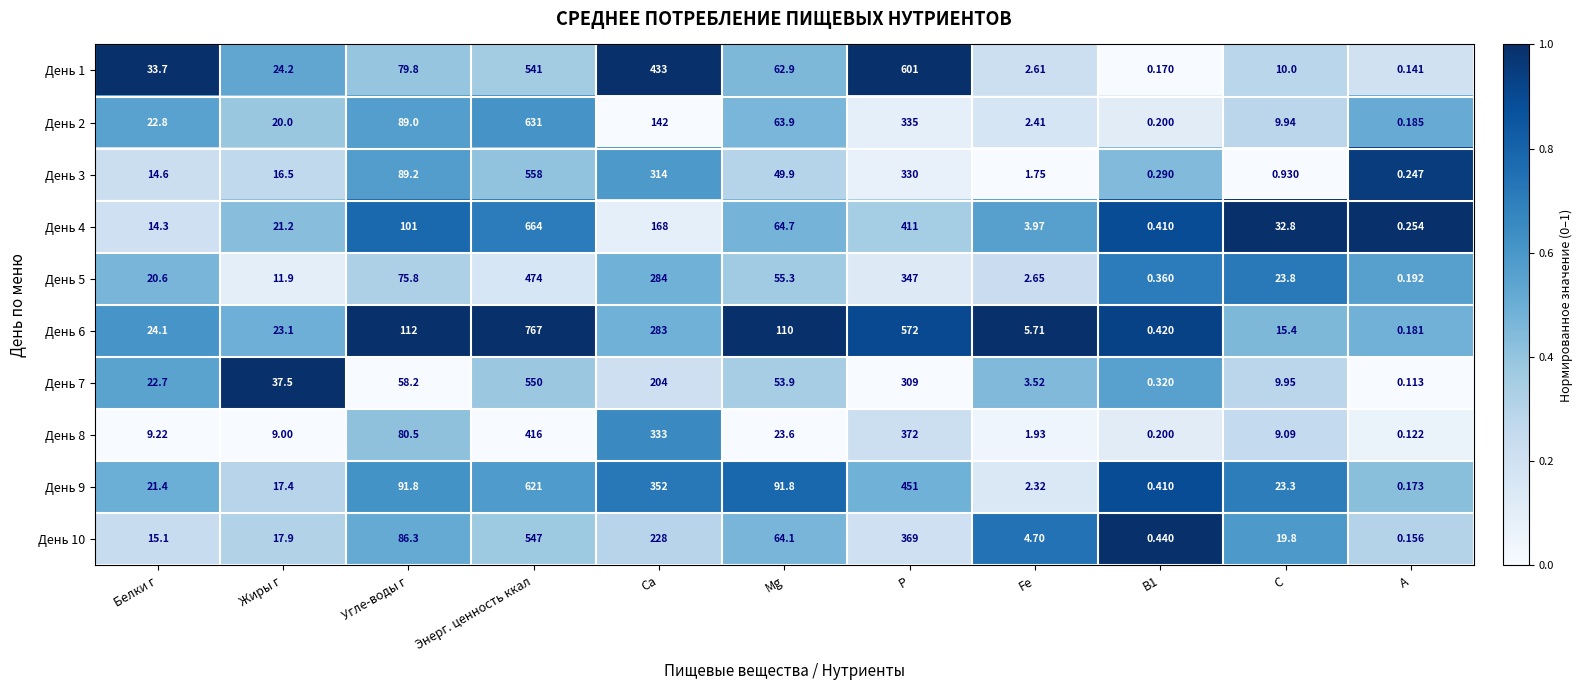

At which category is the sum across all series the highest?

Энерг. ценность ккал